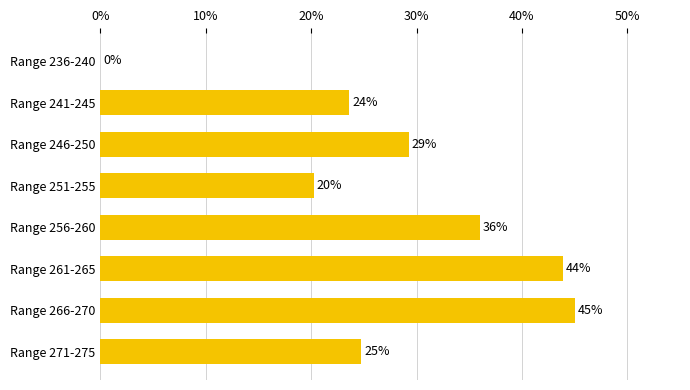

Are the bars horizontal?

Yes